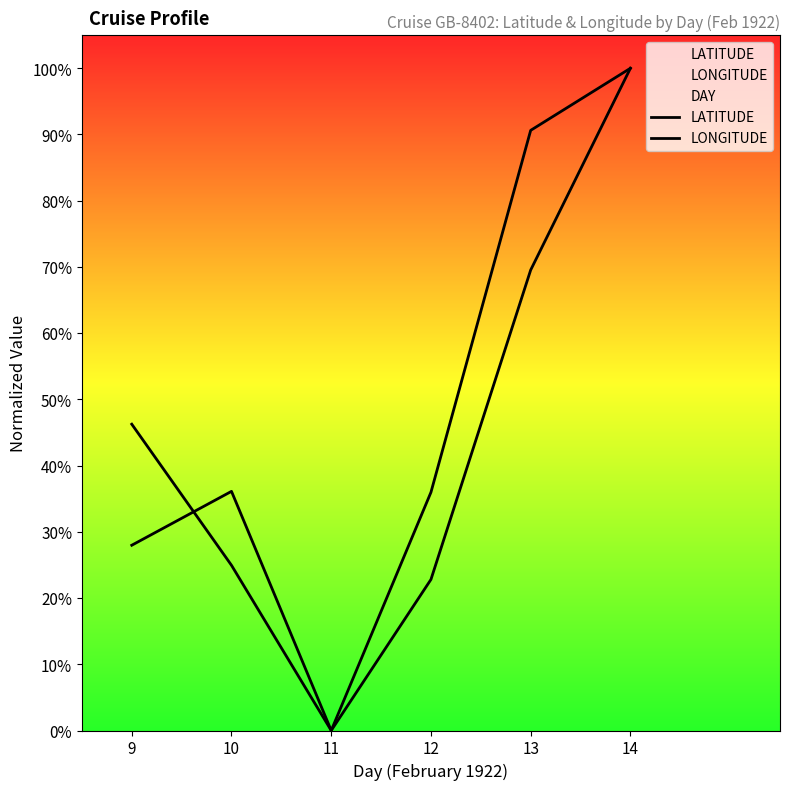

How many categories are shown in the chart?

6